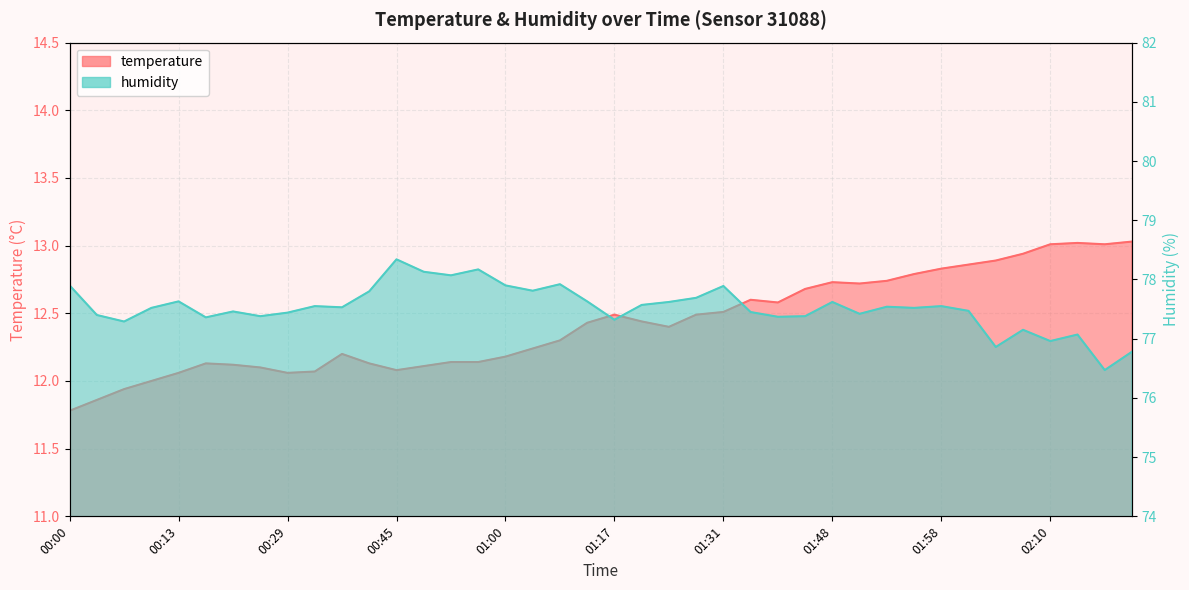

What is the sum of all humidity values?

3100.9